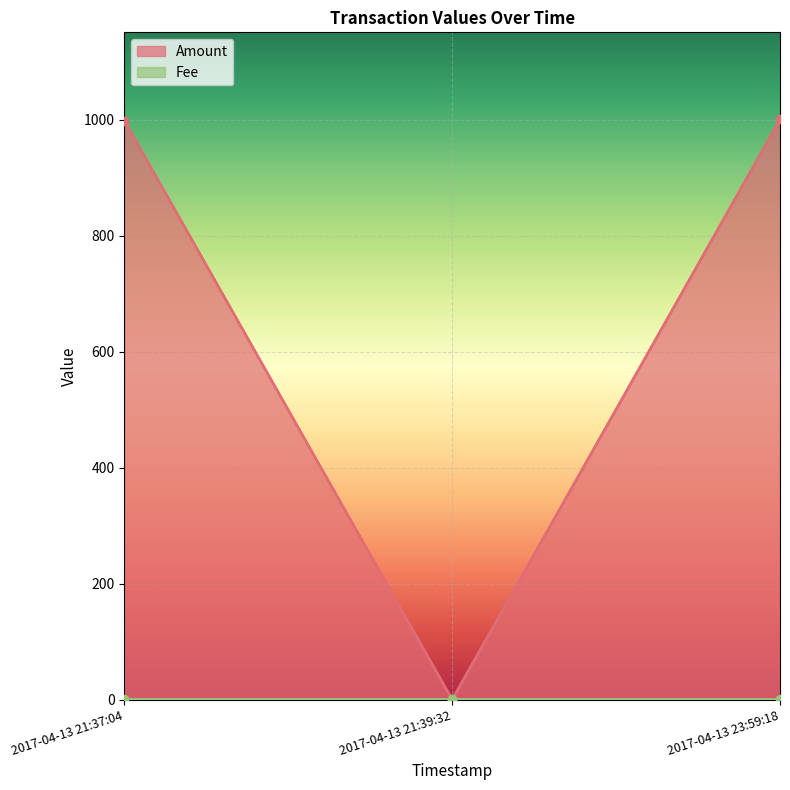

The value at 2017-04-13 21:37:04 is 999. True or false?

True